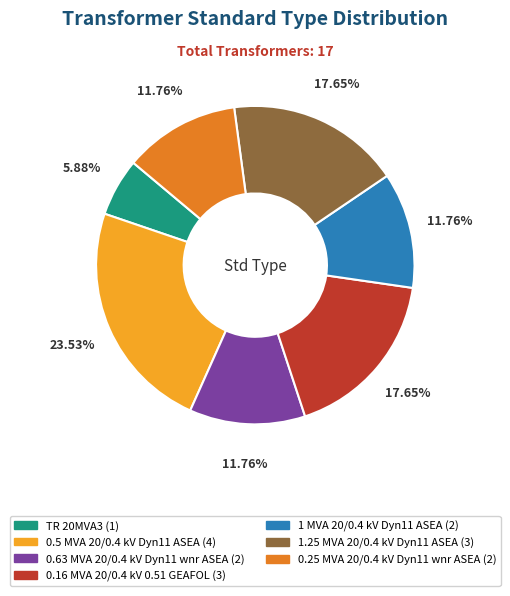

How many slices are in this pie chart?

7